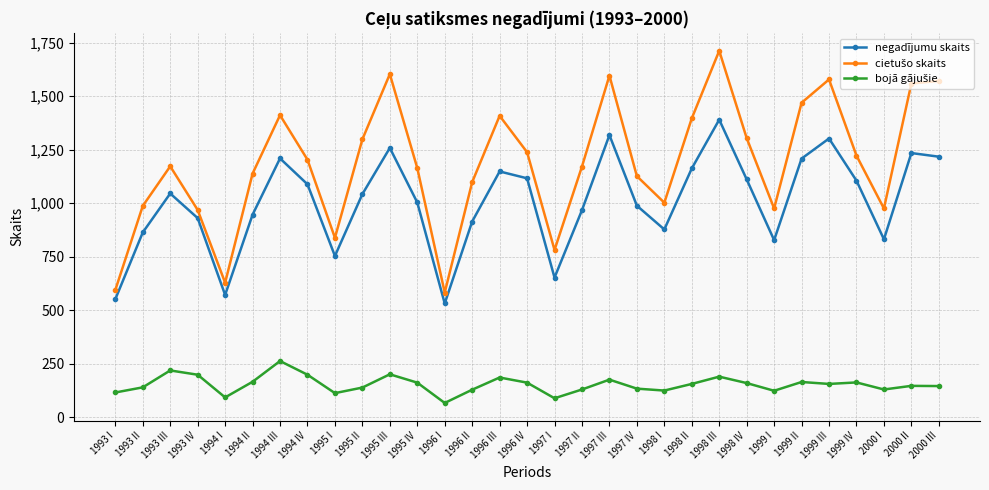

In negadījumu skaits, how many points are higher than both neighbors (excluding endpoints)?

8